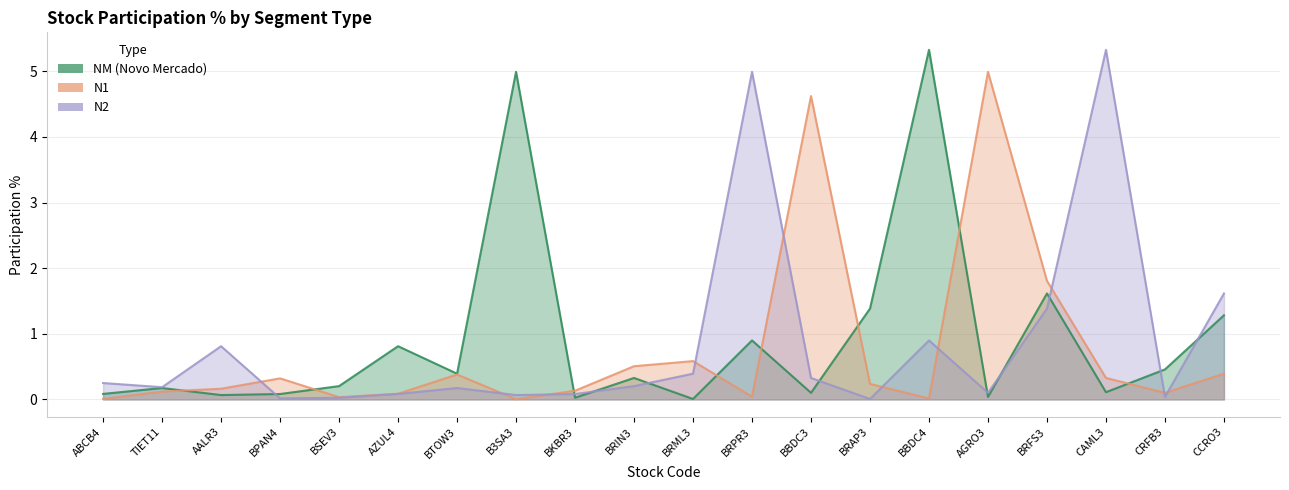

Does the chart have visible grid lines?

Yes